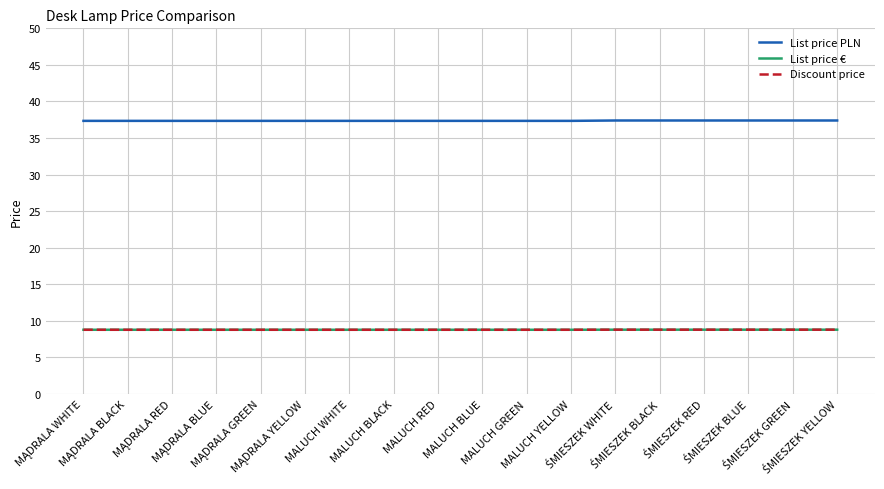

What position from the right is MALUCH GREEN?

8